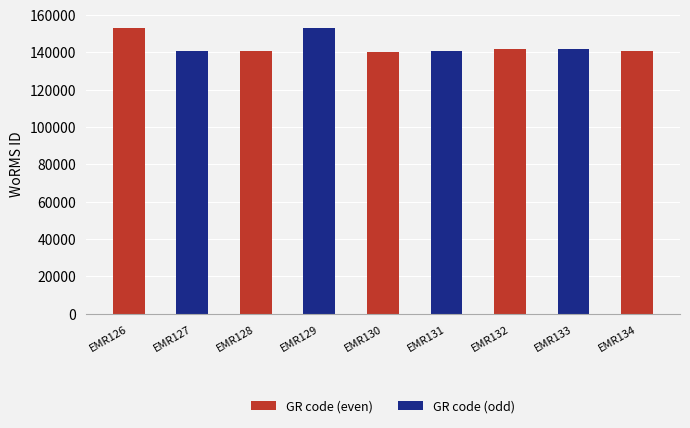

How many values in GR code (even) are above zero?

5